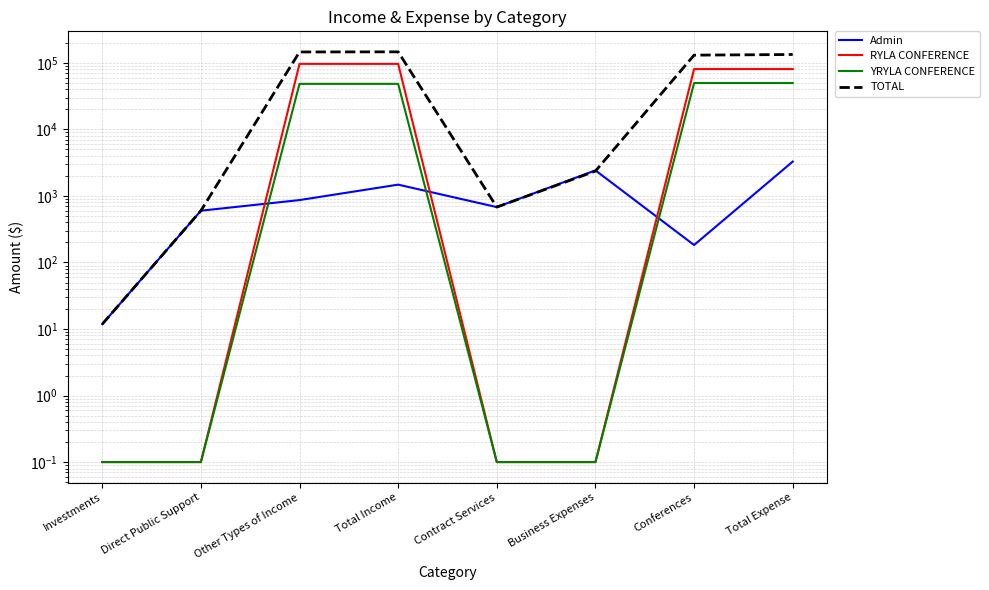

True or false: TOTAL and RYLA CONFERENCE intersect in this chart.

False